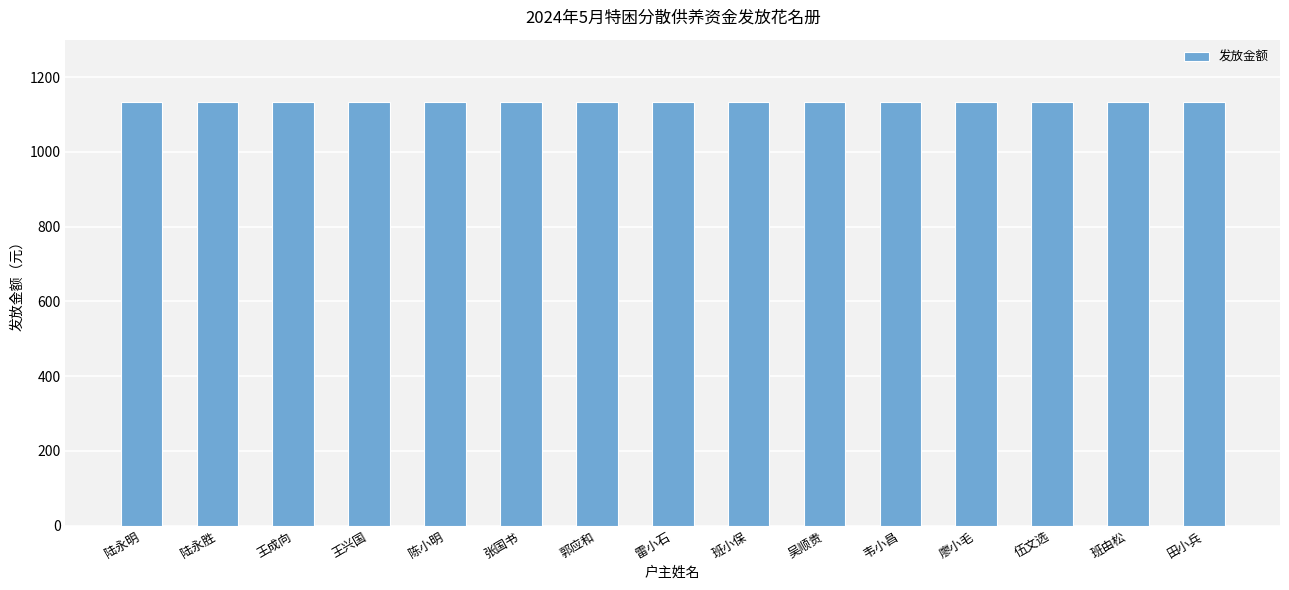

Does the chart contain stacked bars?

No